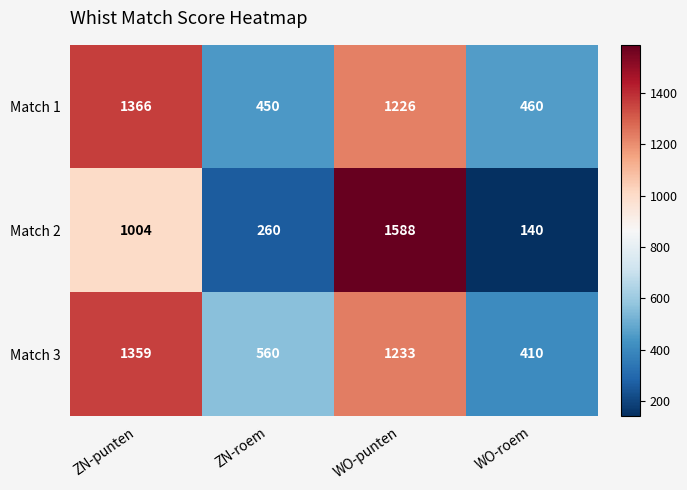

The value of Match 1 at WO-roem is 743. True or false?

False